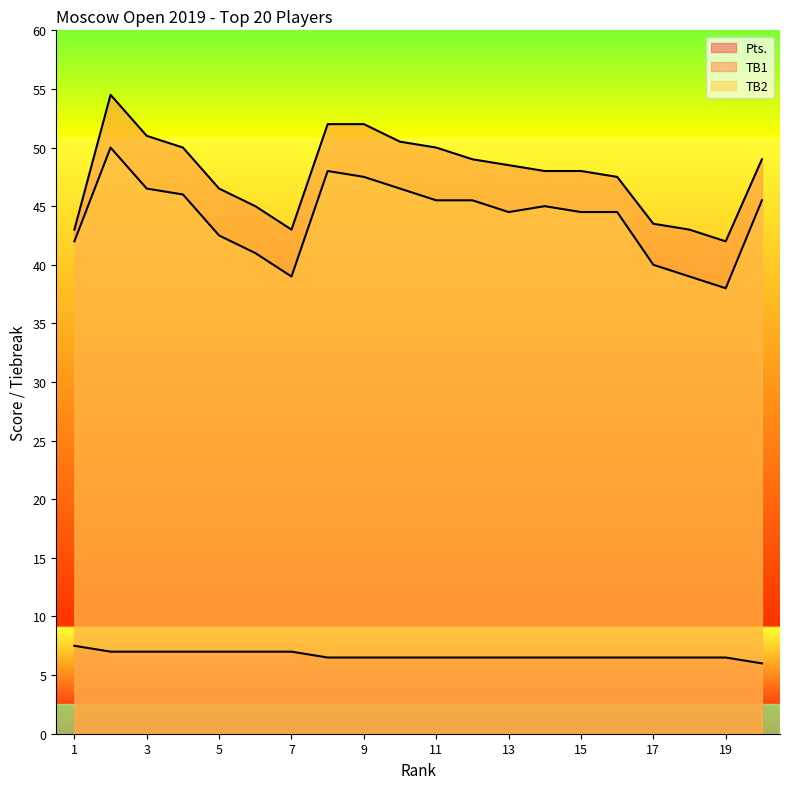

How many data points in TB1 are less than 48?

8